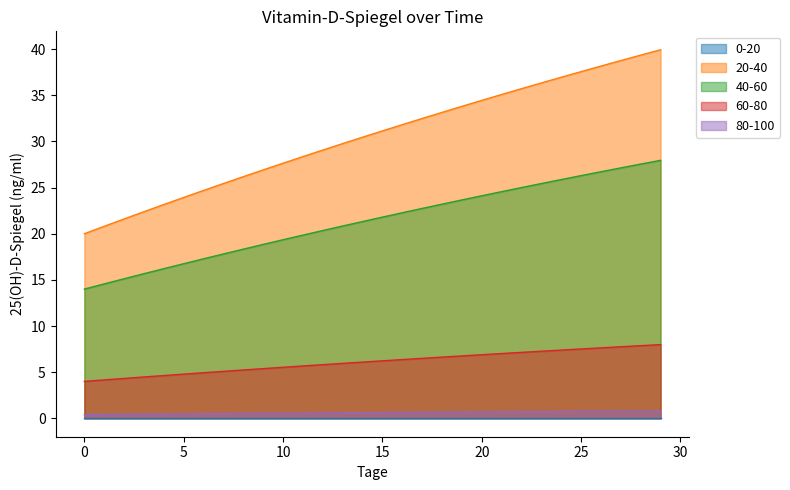

What is the maximum value shown in the chart?

39.9